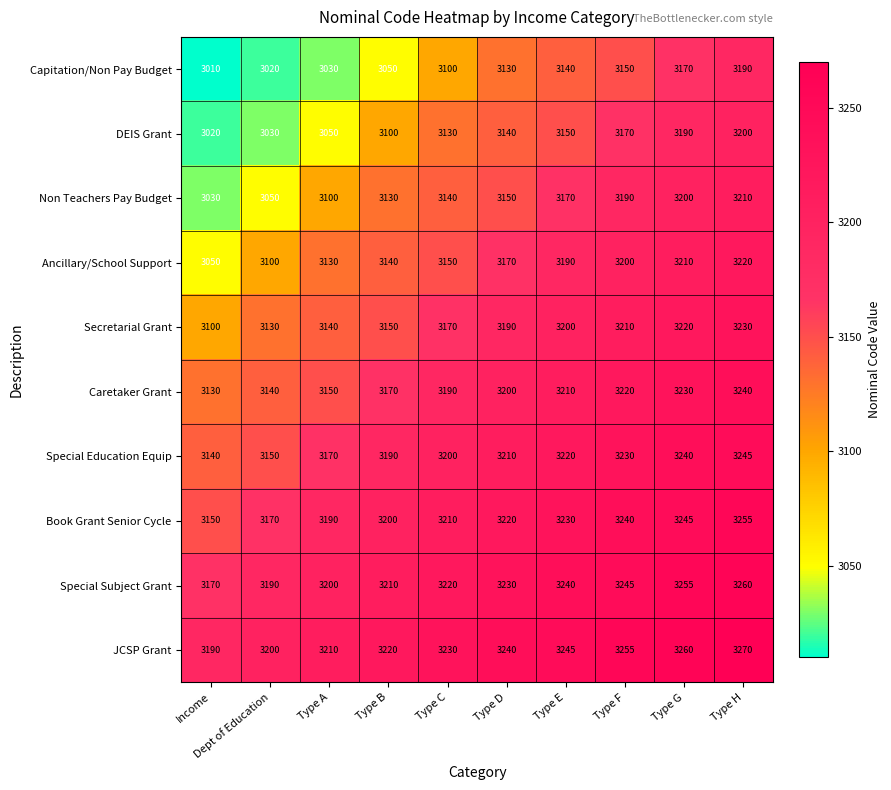

True or false: Caretaker Grant has a value of 5038 at Income.

False